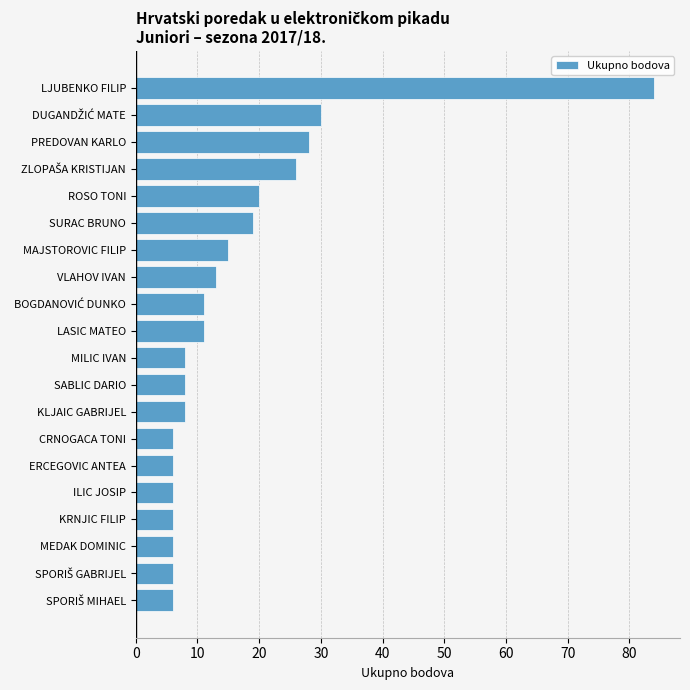

What is the value of the 2nd bar from the top?

30